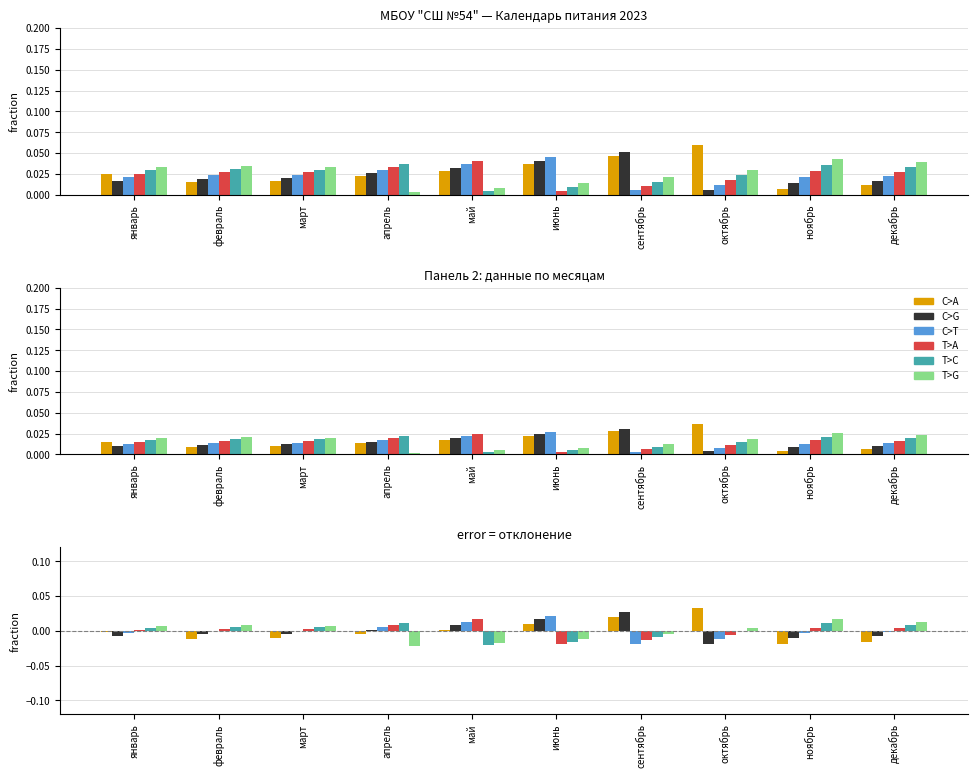

Which series changed the most between январь and октябрь?

C>A